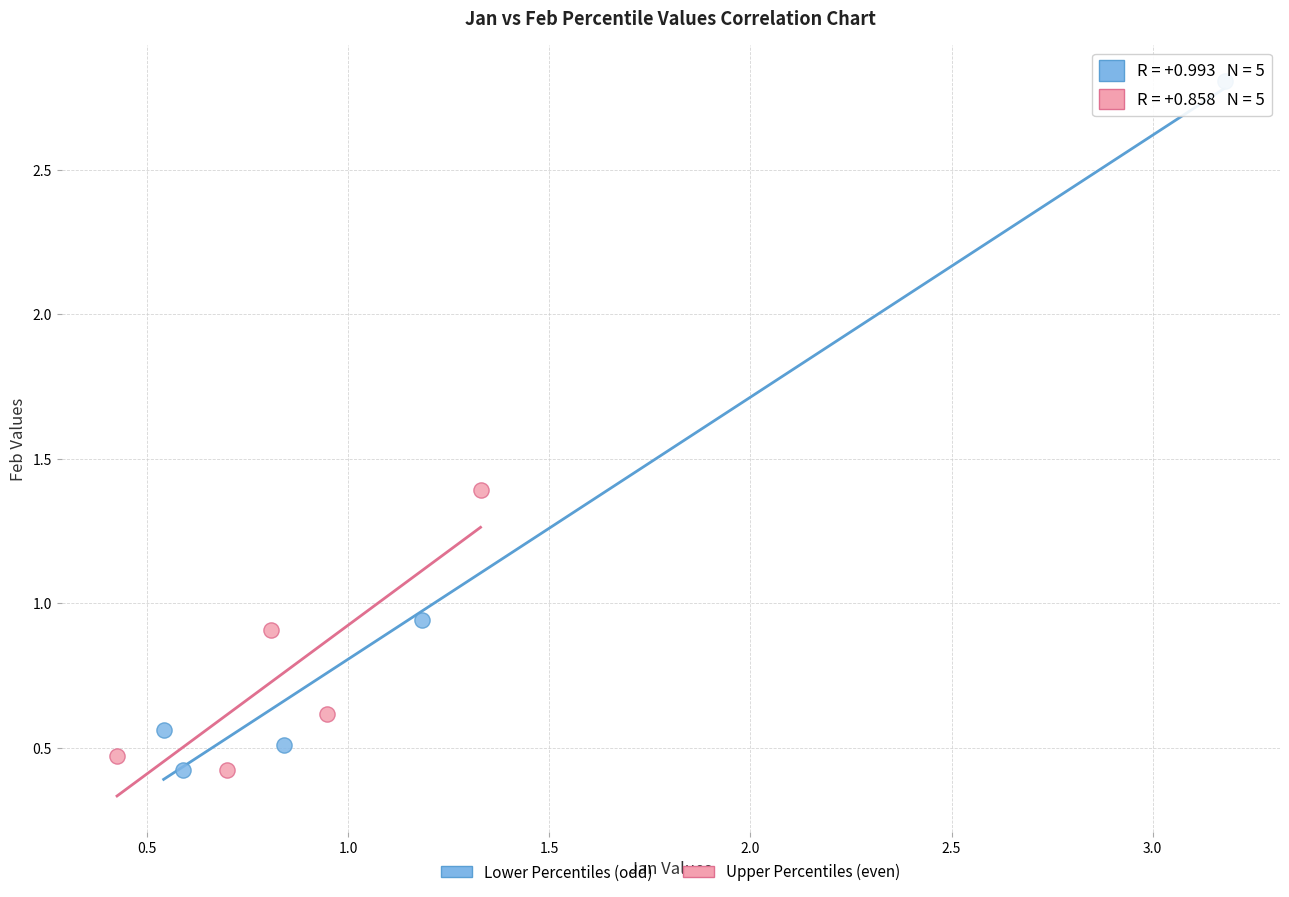

Which series has the largest Y range (max minus min)?

Lower Percentiles (odd)